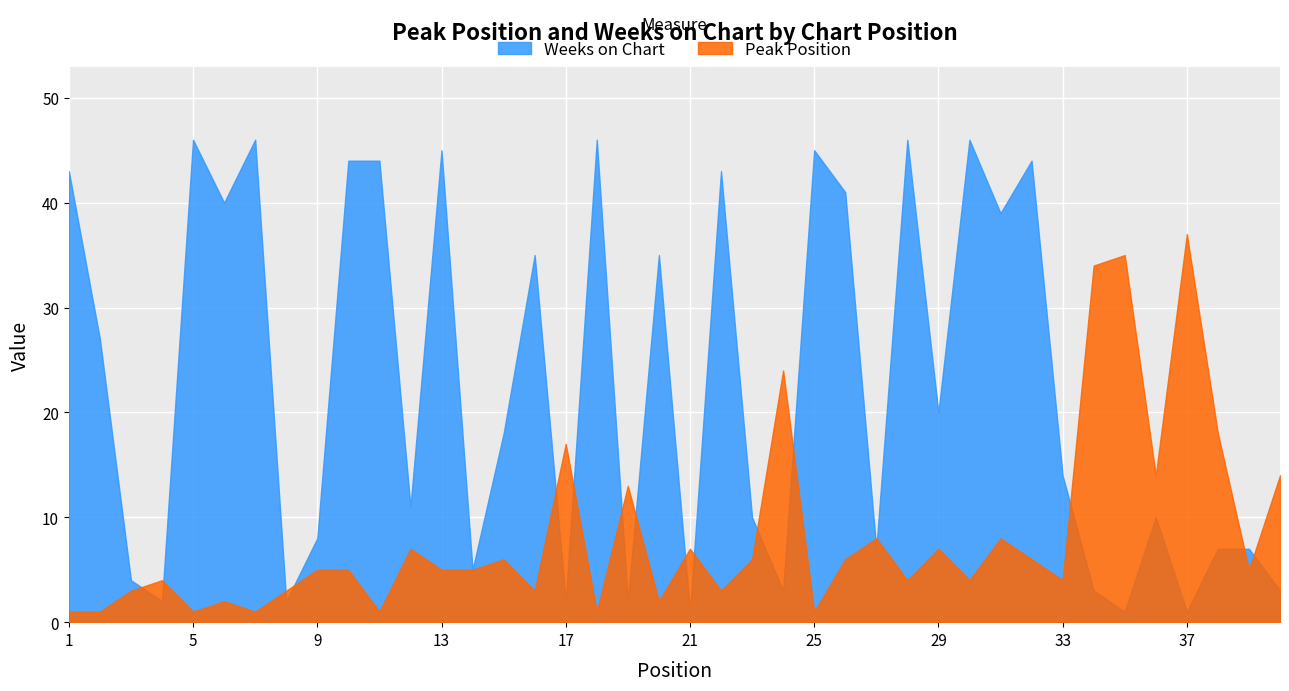

Count the number of data series in this chart.

2